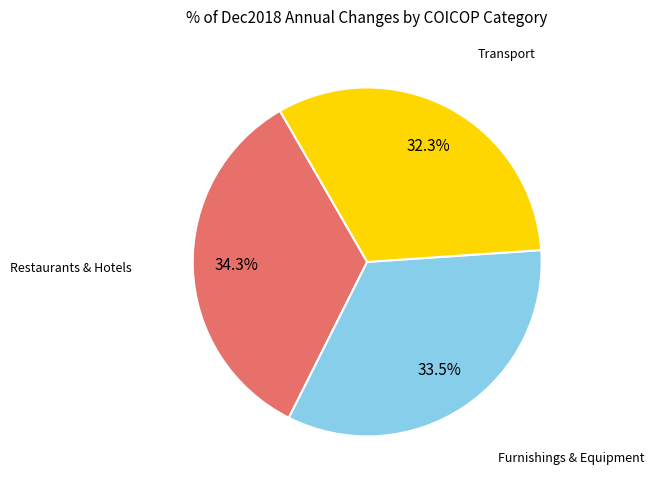

Is there any slice that represents more than half of the pie?

No